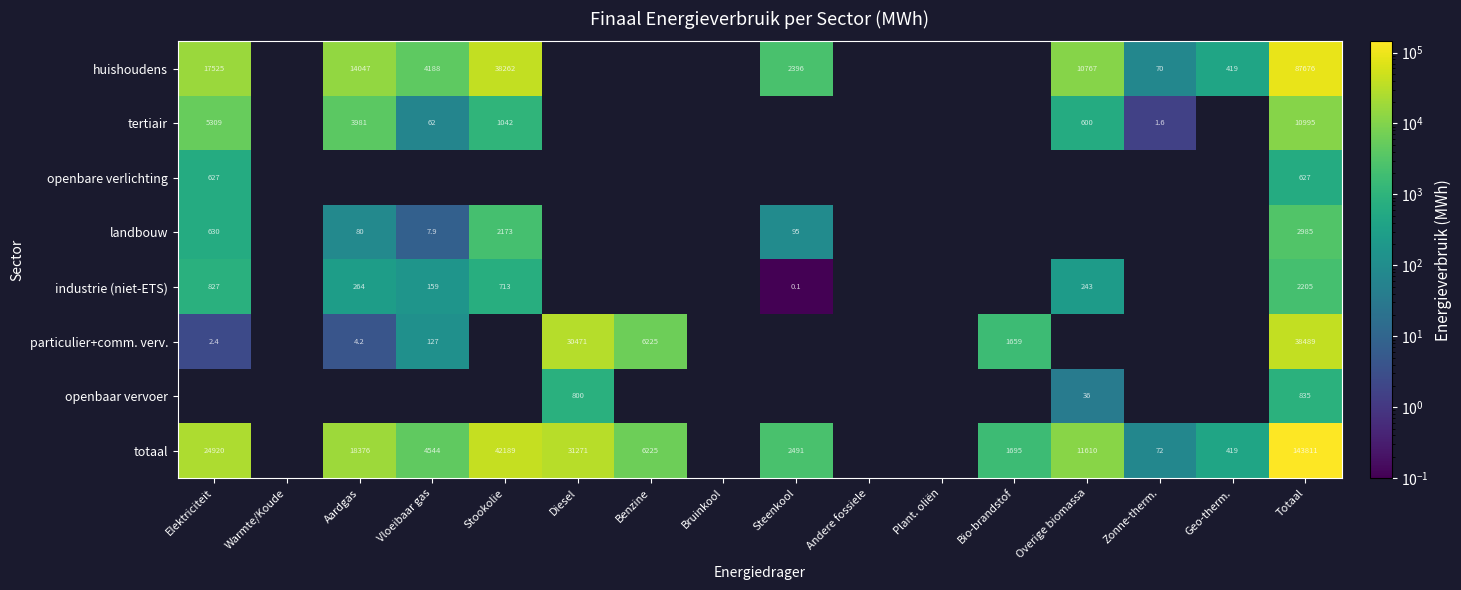

What is the maximum value for landbouw?

2985.1